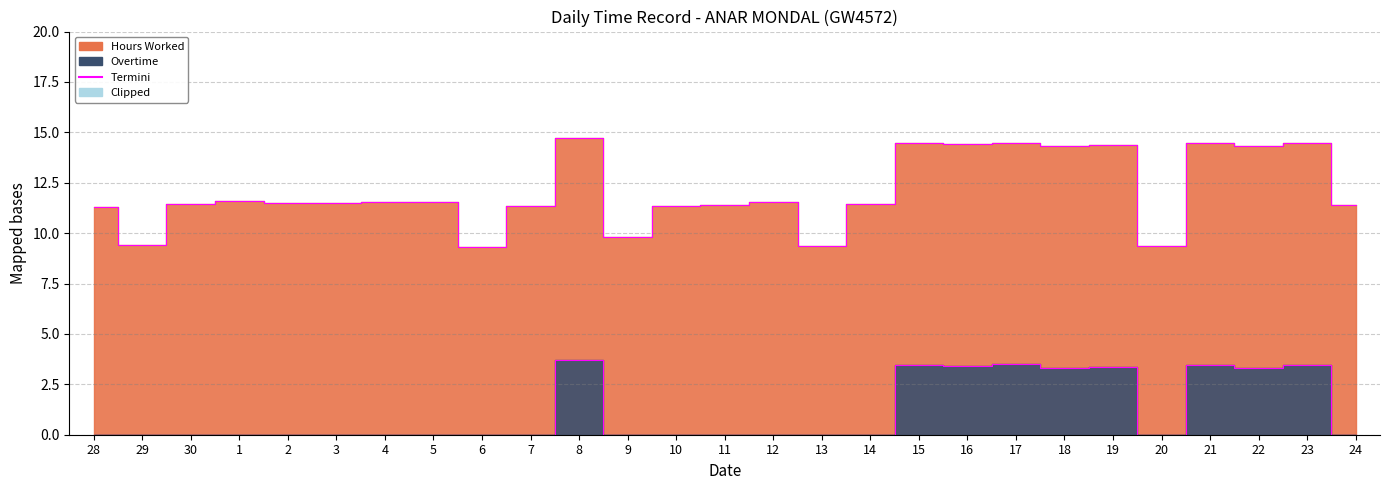

How many lines are shown in the chart?

2